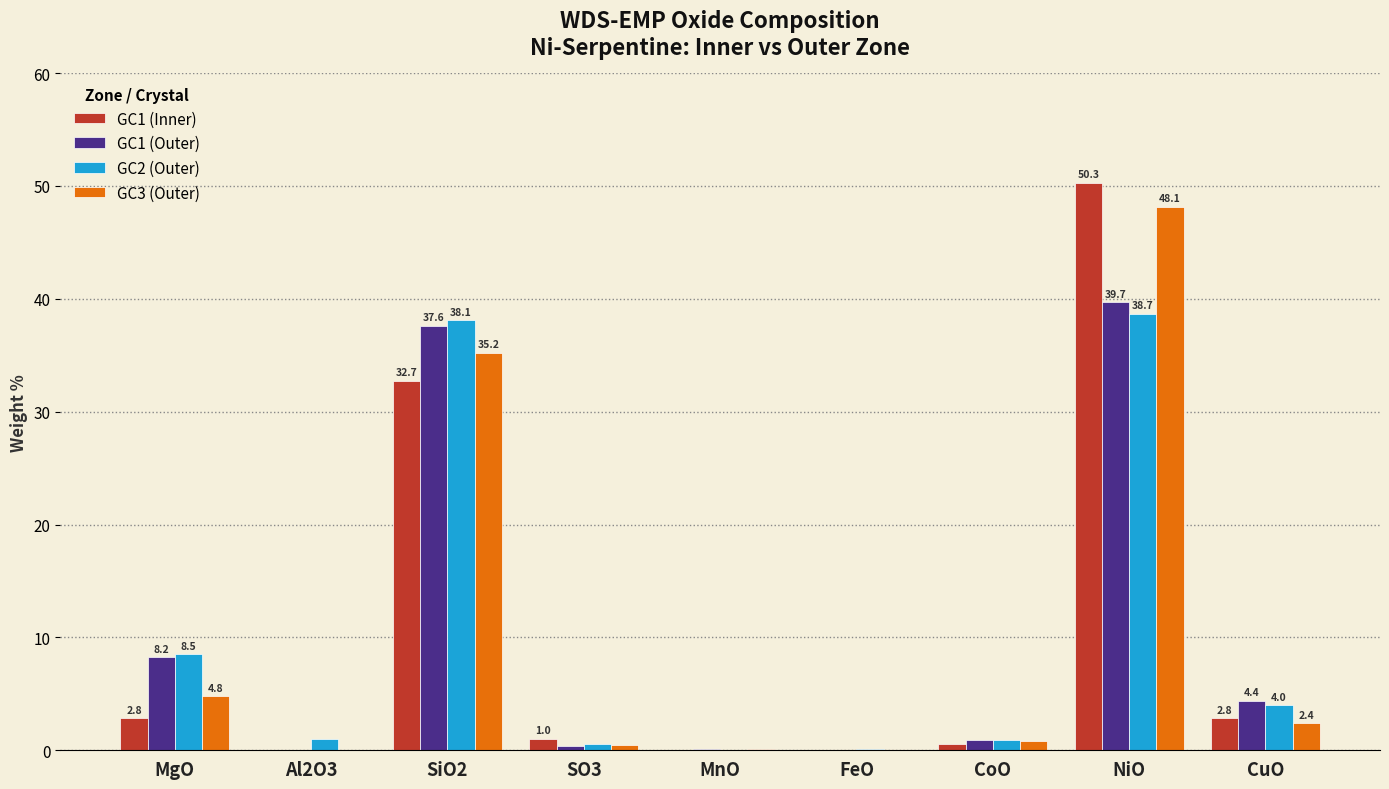

Are the bars horizontal?

No